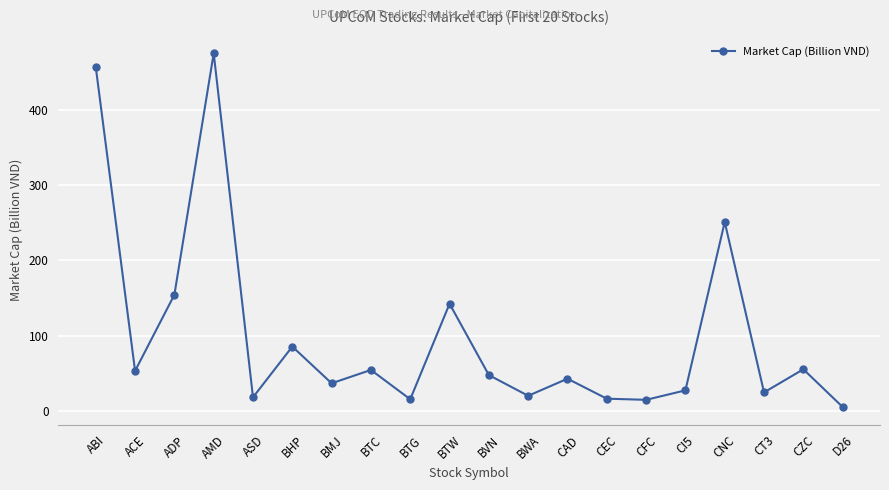

Between CT3 and AMD, which is larger?

AMD